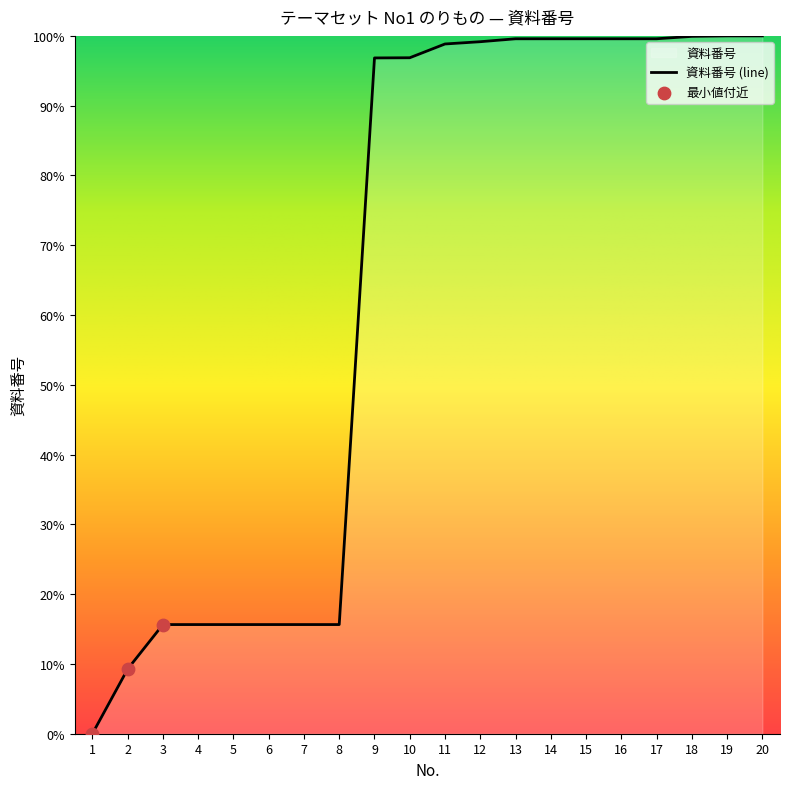

What is the ratio of the value at 16 to the value at 9?

1.0